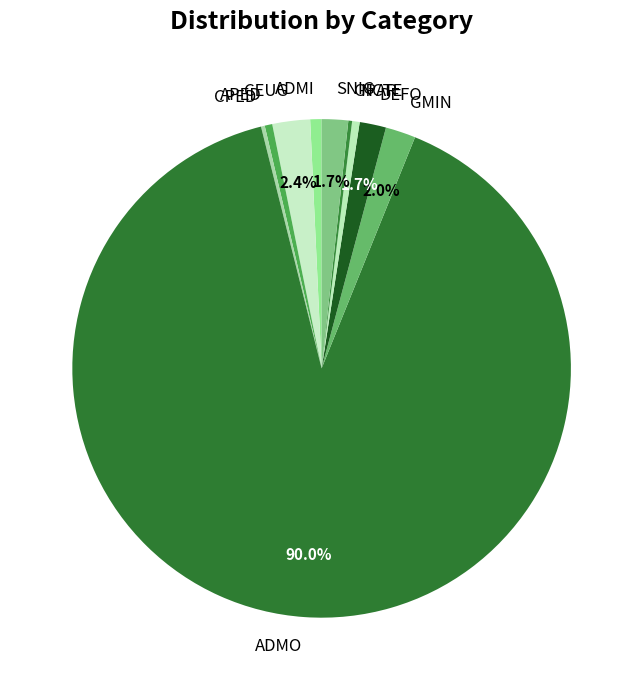

What portion of the pie excludes SNIG?

98.3%